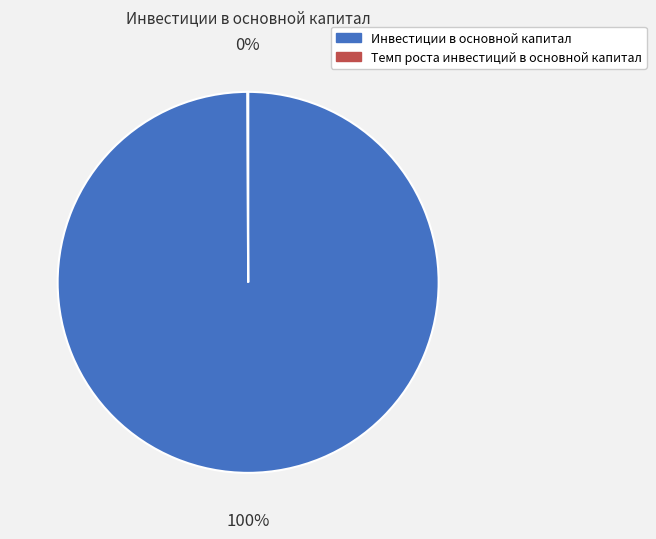

Is there any slice that represents more than half of the pie?

Yes